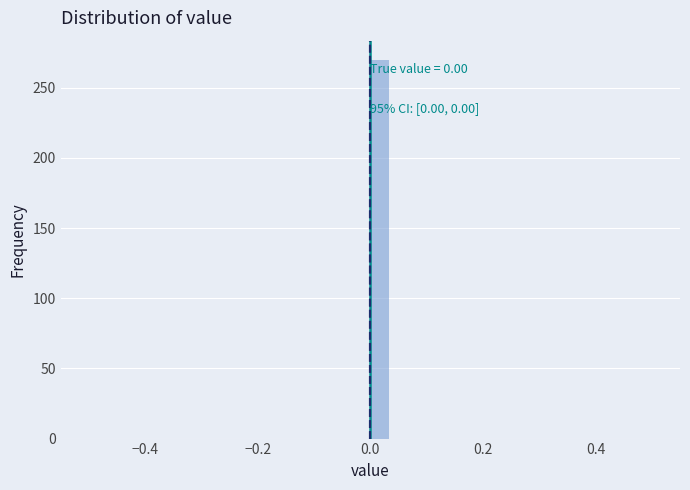

Around what value on the x-axis is the tallest bar? Give the approximate position of its centre, as read against the axis.

0.02